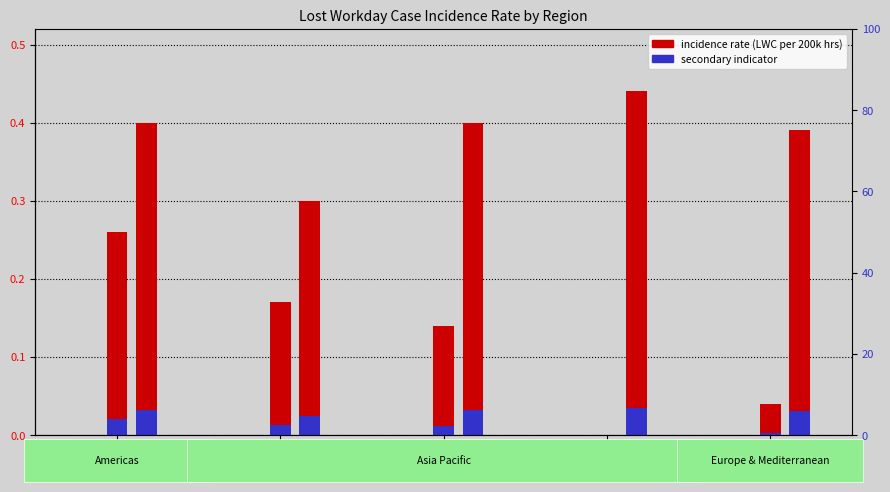

How many categories are shown in the chart?

5